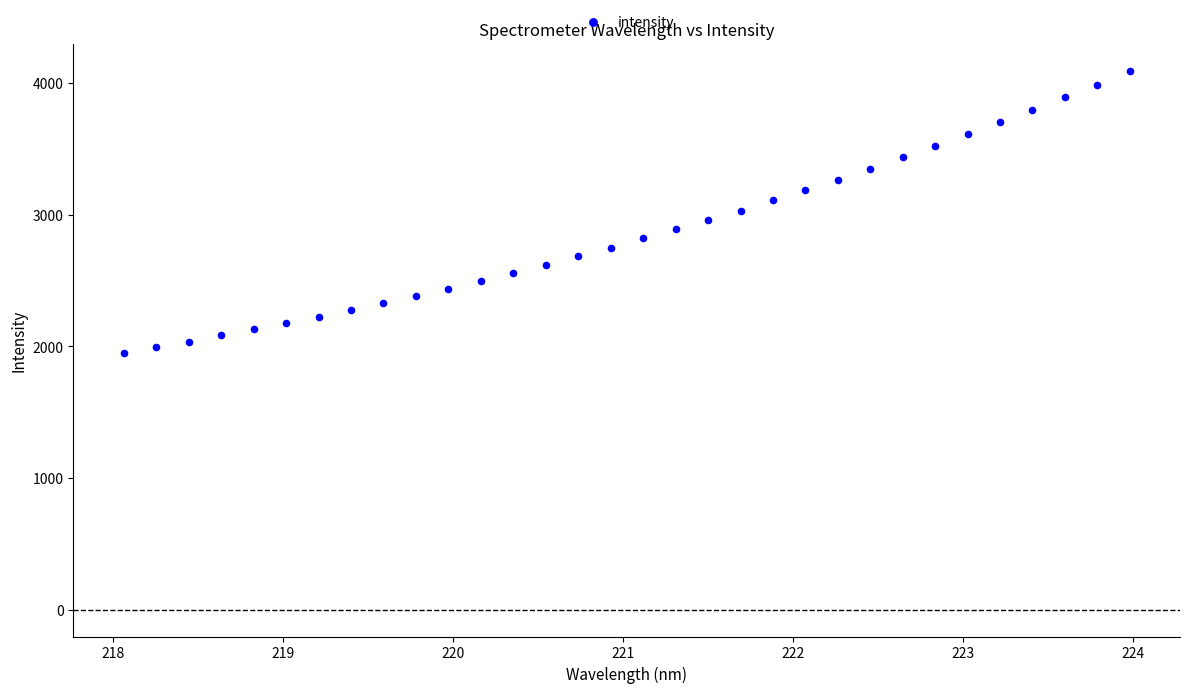

Count the number of points in this scatter plot.

32